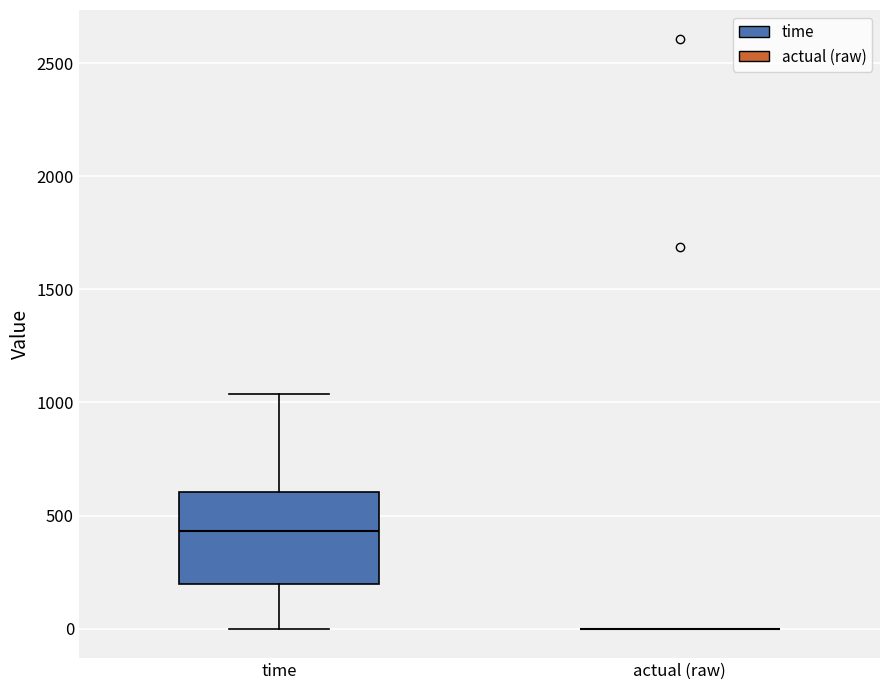

Reading left to right, read every box against the y-axis: the position of its median line, the range the box covers, and the ends of its whiskers. The values are not printed on the chart, so give them approximately, as read against the axis.

time: median 450, box 200 to 600, whiskers 0 to 1050
actual (raw): box collapsed to a line at 0, whiskers 0 to 0